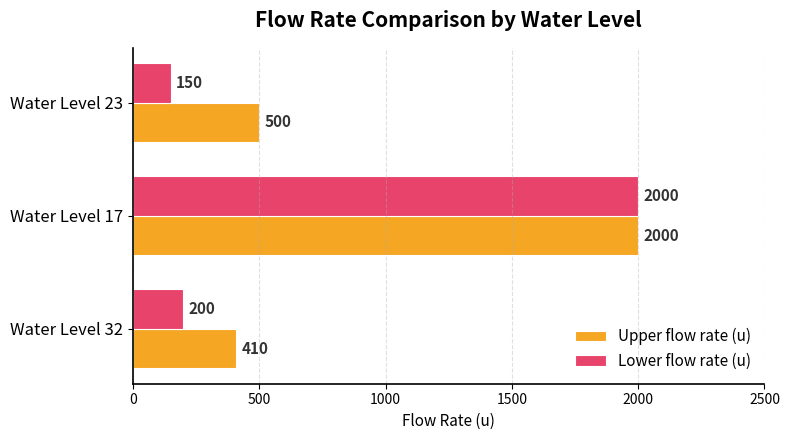

Which series has the largest range (max minus min)?

Lower flow rate (u)